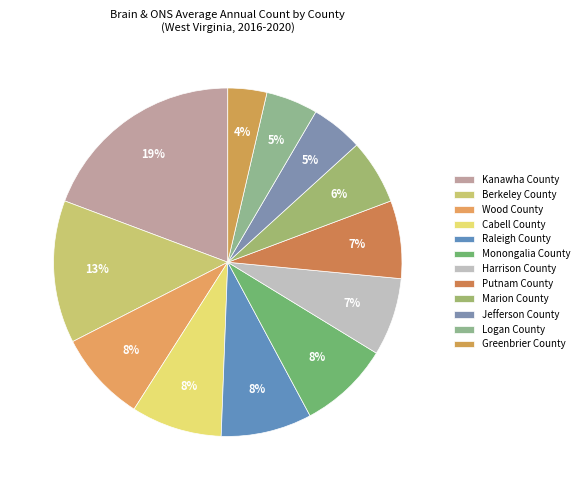

Between Logan County and Wood County, which is larger?

Wood County